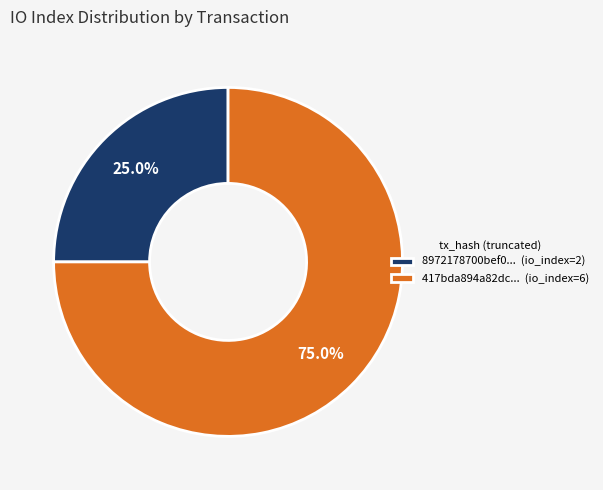

Which category has the smallest portion of the pie?

8972178700bef0... (io_index=2)